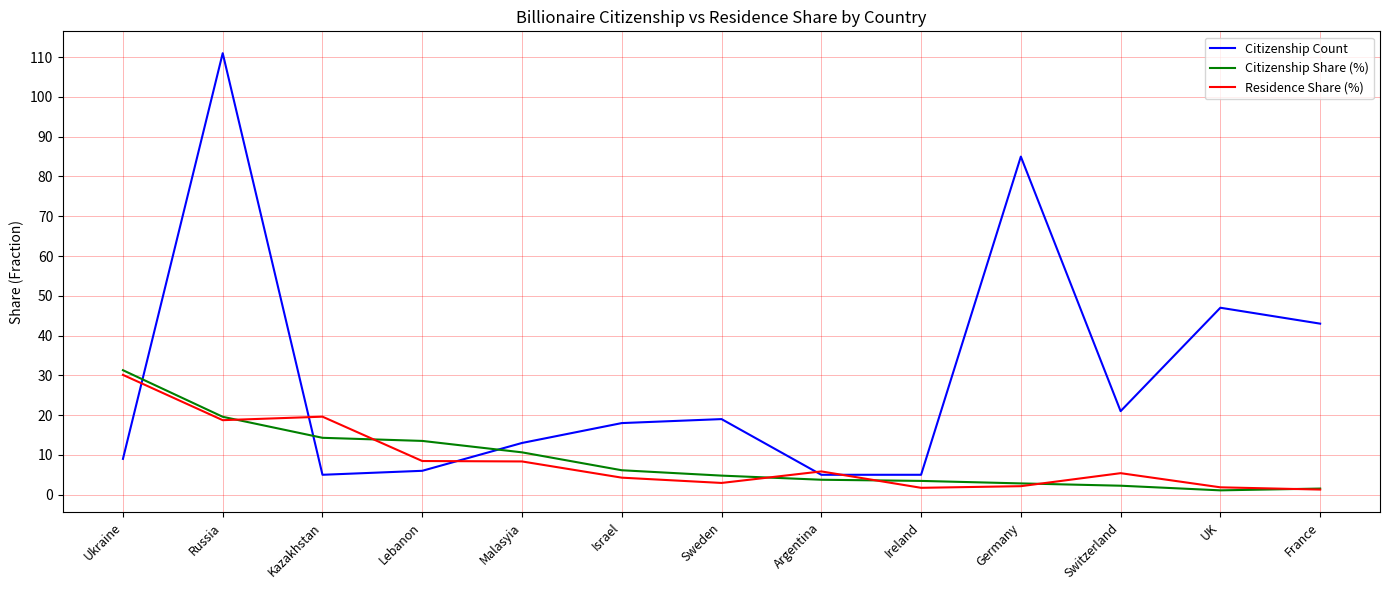

What are all the series names shown in the legend?

Citizenship Count, Citizenship Share (%), Residence Share (%)